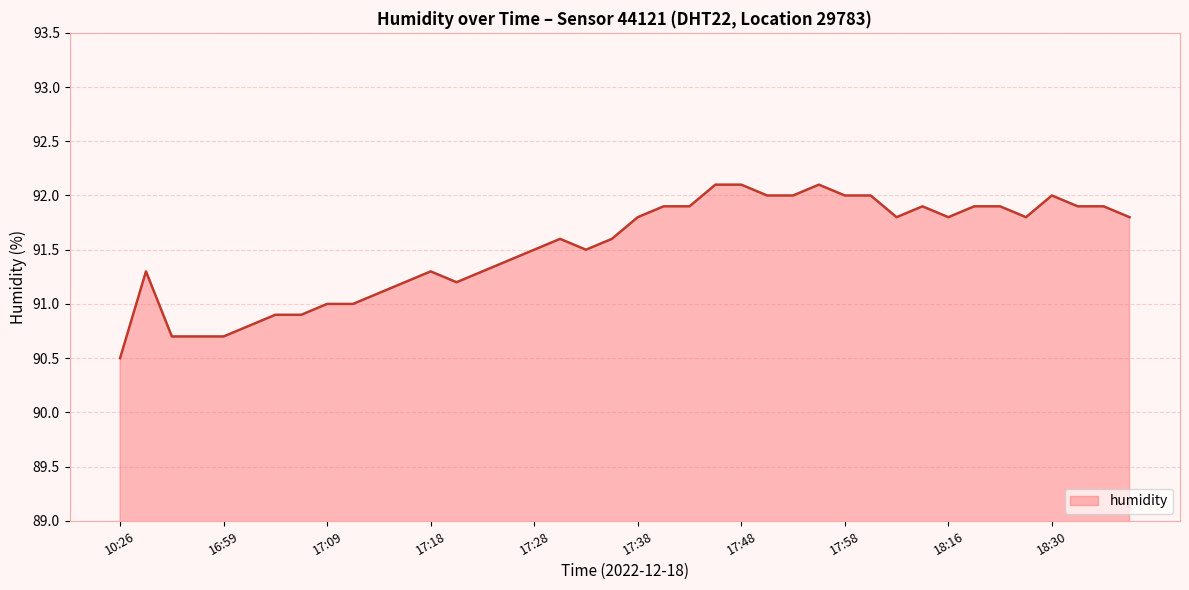

What is the minimum value shown in the chart?

90.5